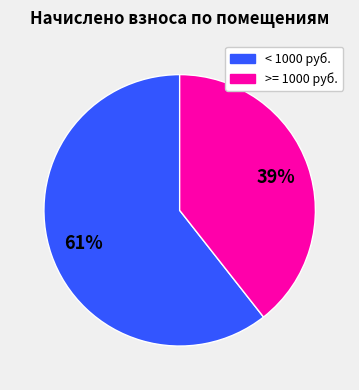

Is there any slice that represents more than half of the pie?

Yes